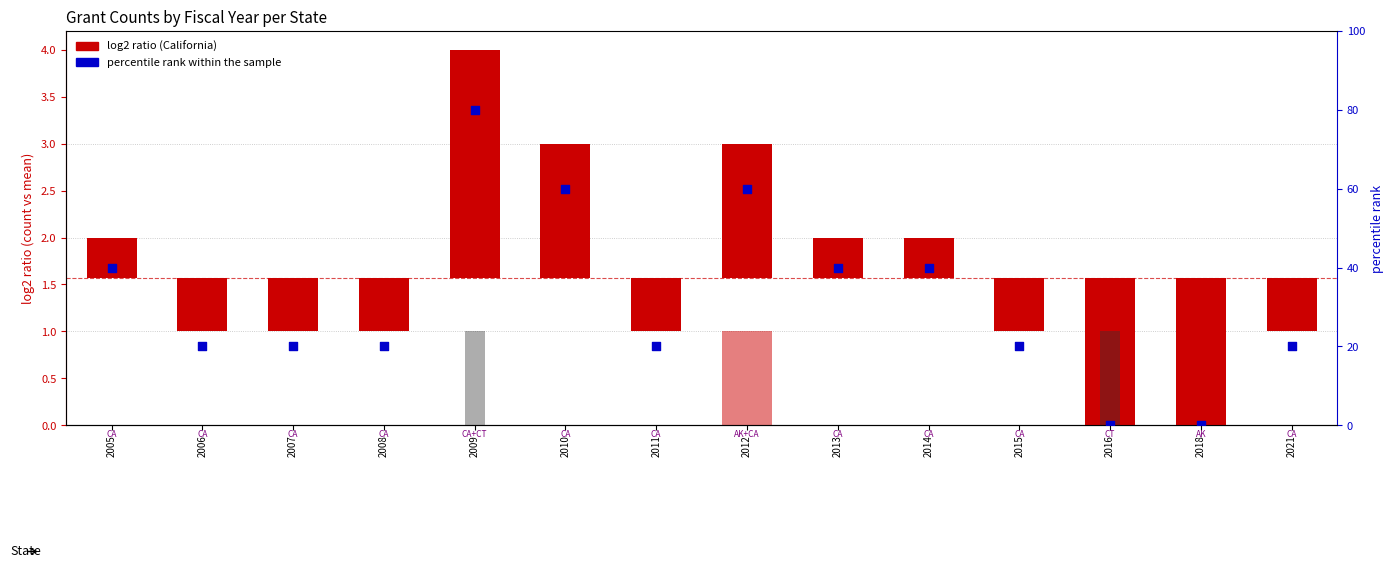

At which category is the sum across all series the highest?

2009